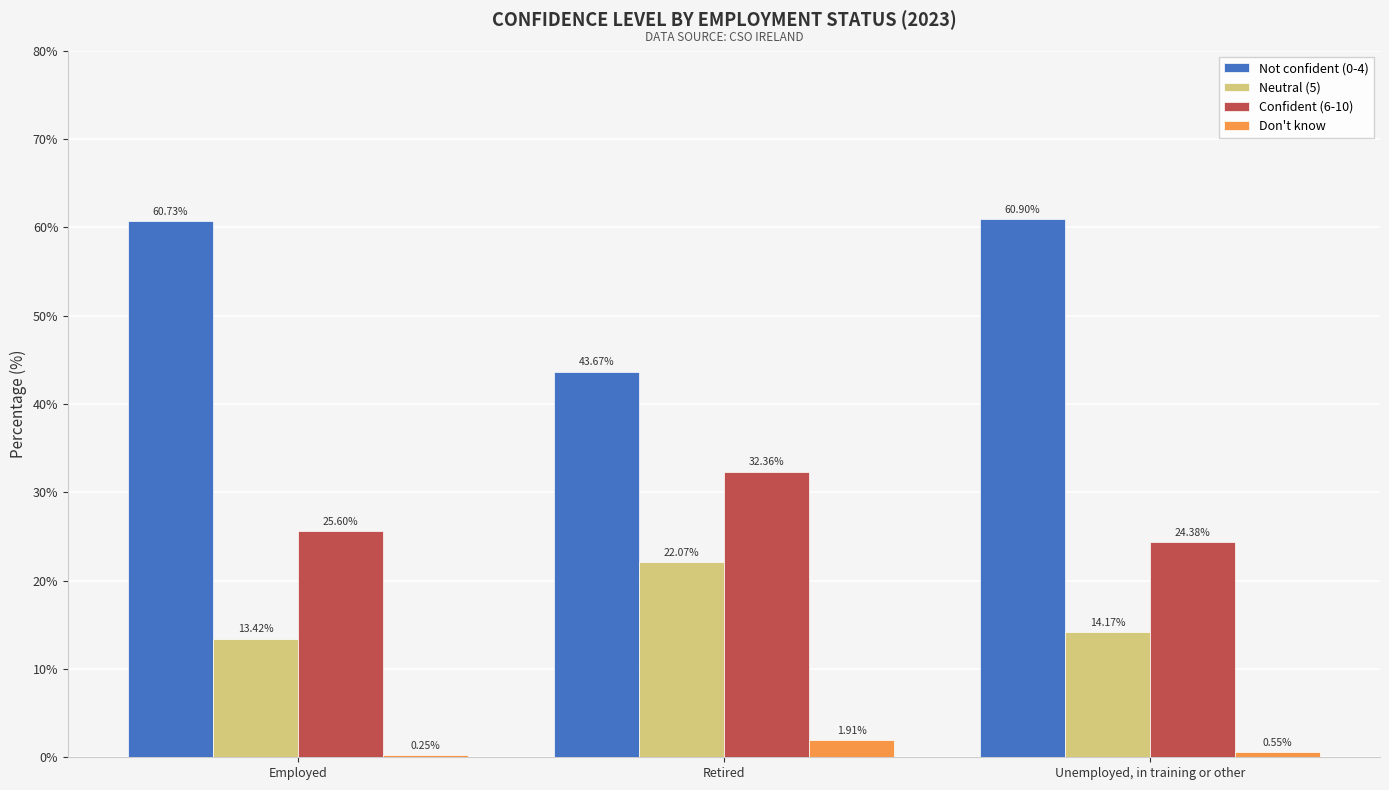

What is the value of the Neutral (5) bar at the 3rd from the left?

14.2